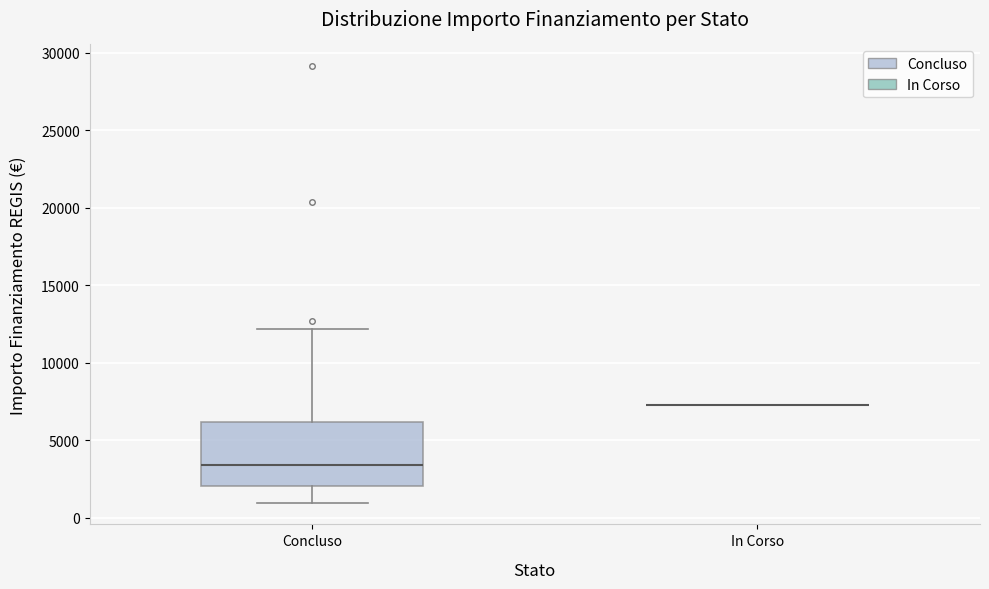

Comparing the boxes themselves (not the whiskers), which one is the tallest?

Concluso